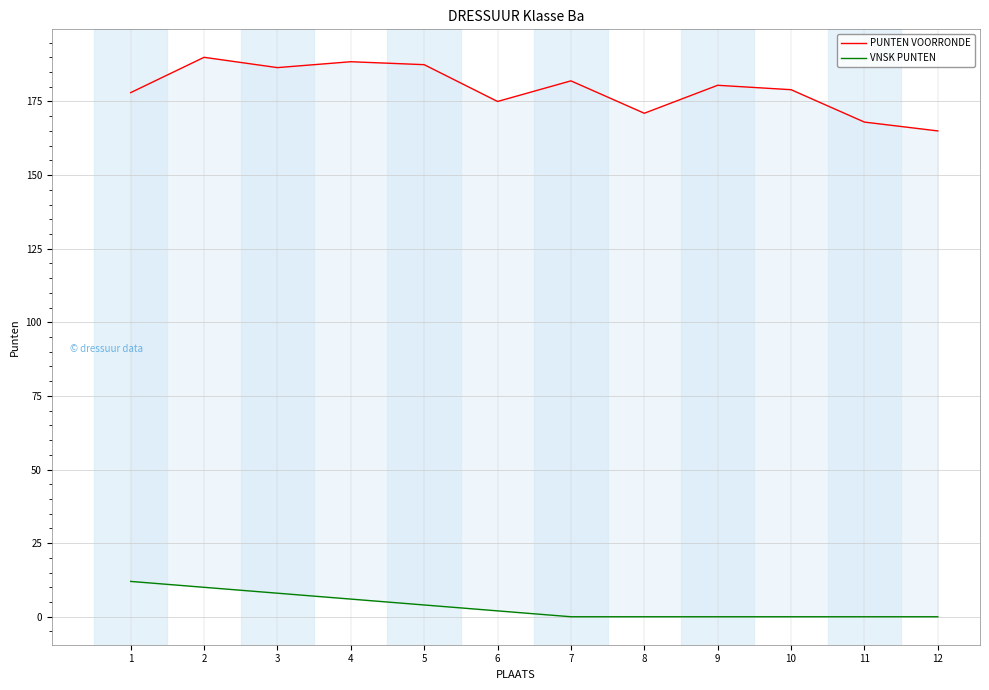

Which has a higher value, 2 or 6?

2